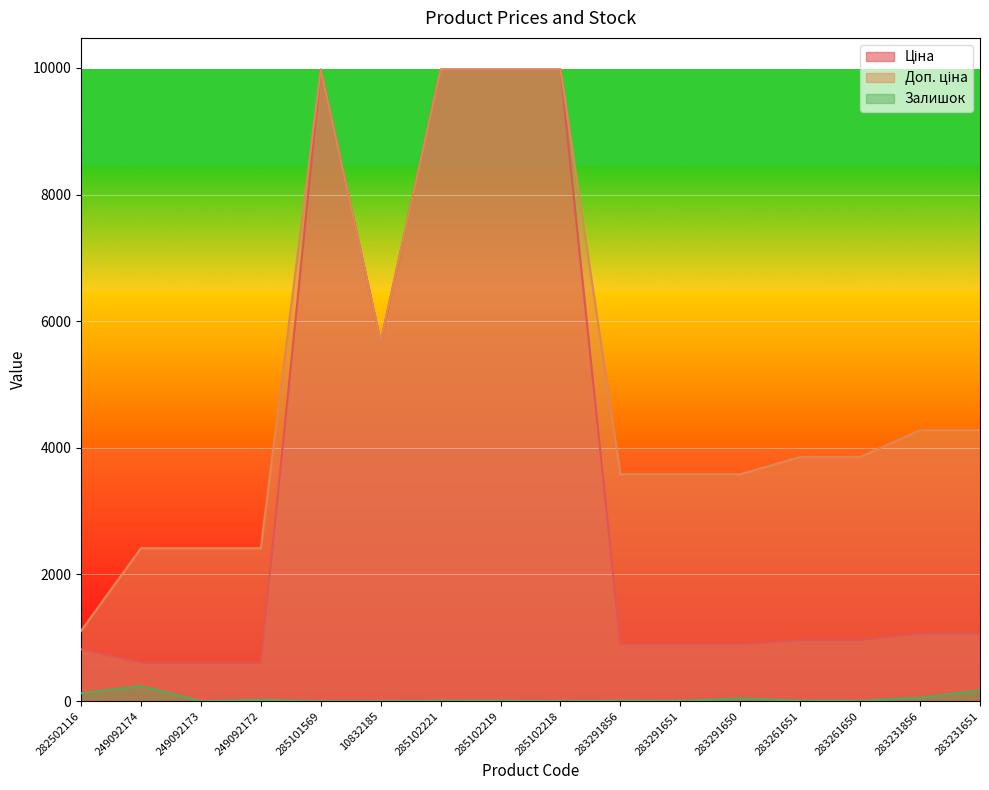

How many lines are shown in the chart?

3